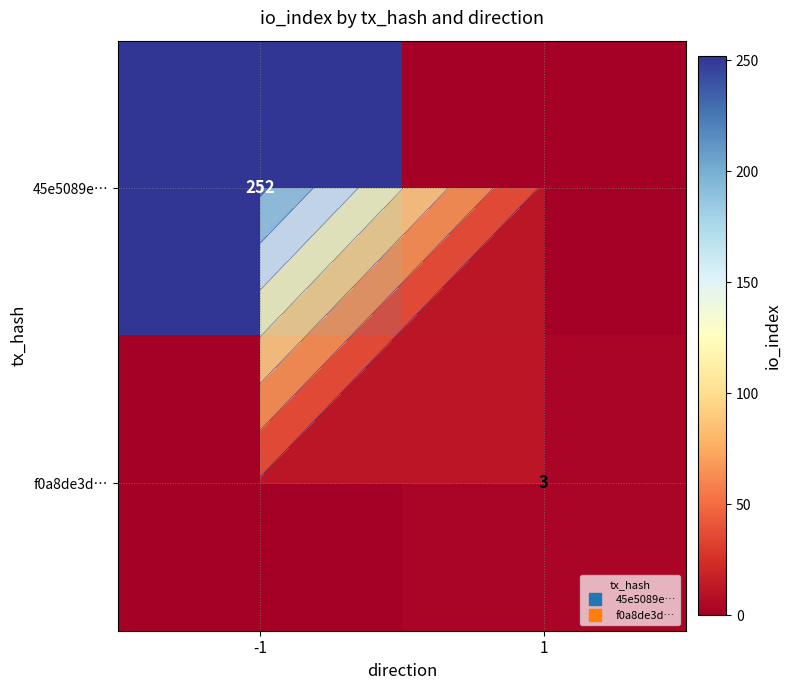

What is the sum of all 45e5089e… values?

252